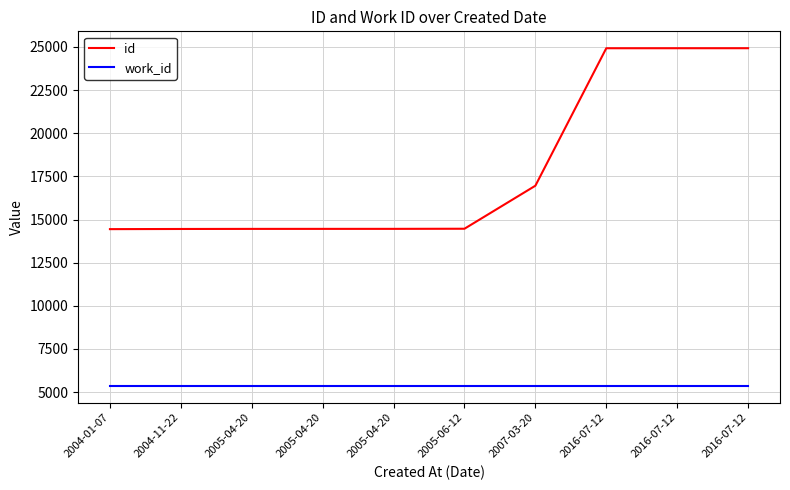

The id series shows 24927 at 2016-07-12. True or false?

True